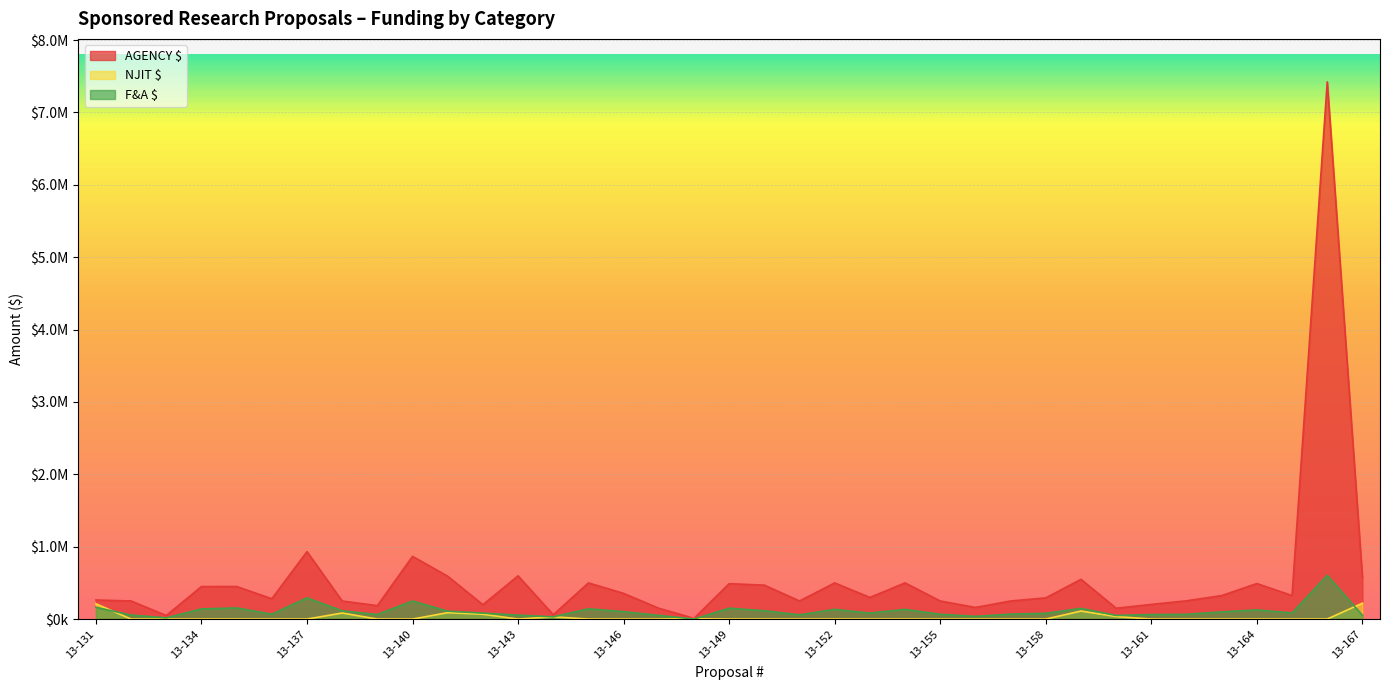

At which label does F&A $ reach its peak?

13-166